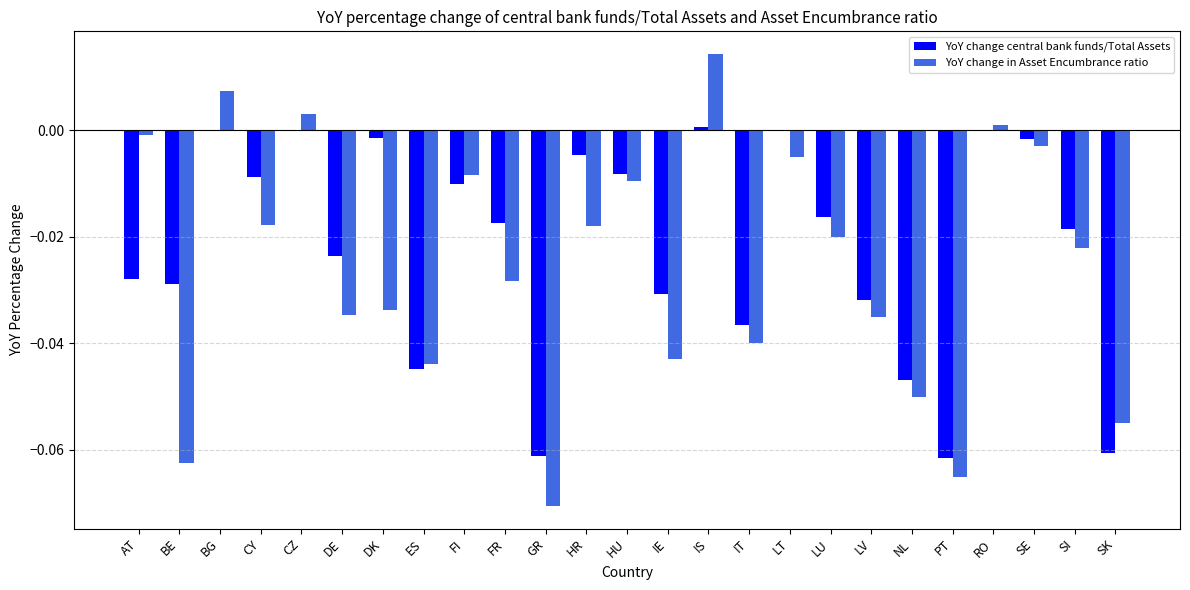

Are the bars horizontal?

No